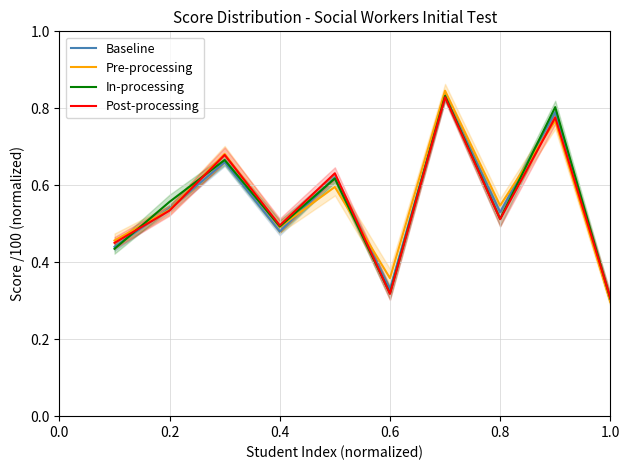

The value of Pre-processing at 0.4 is 0.5. True or false?

True